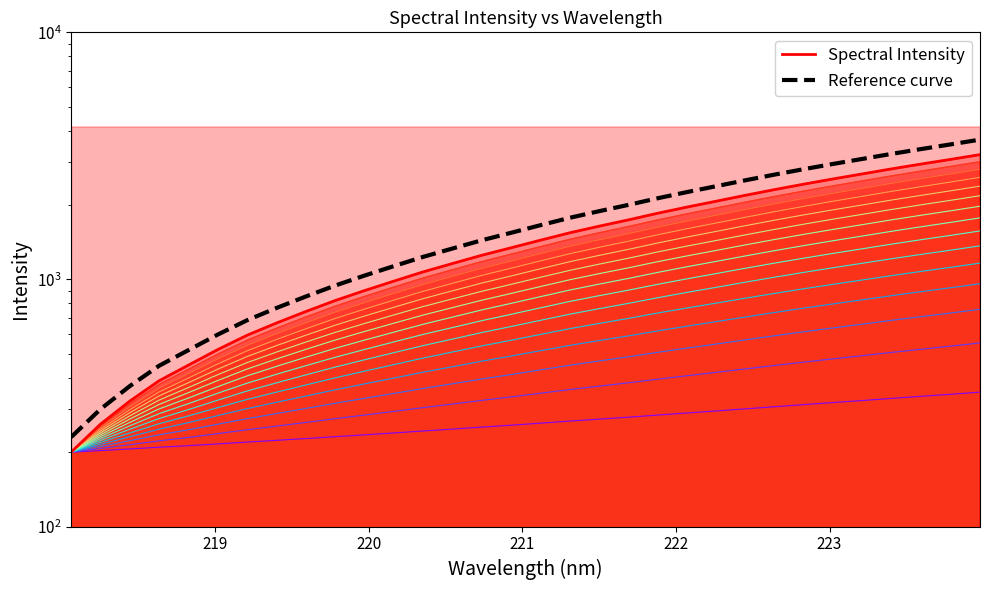

Reading left to right, list all the values displayed in this chart.

Spectral Intensity: 200.0	259.5	321.9	389.2	450.2	520.5	594.8	666.6	741.8	821.6	901.5	984.6	1073.3	1160.3	1252.9	1343.5	1441.8	1544.7	1642.8	1742.2	1853.3	1963.2	2073.9	2191.7	2311.6	2432.2	2553.4	2675.8	2804.5	2932.1	3061.4	3200.0
Reference curve: 230.0	298.4	370.1	447.6	517.7	598.6	684.0	766.6	853.1	944.9	1036.7	1132.3	1234.3	1334.3	1440.8	1545.1	1658.1	1776.4	1889.2	2003.5	2131.3	2257.7	2385.0	2520.4	2658.4	2797.0	2936.4	3077.1	3225.2	3371.9	3520.6	3680.0